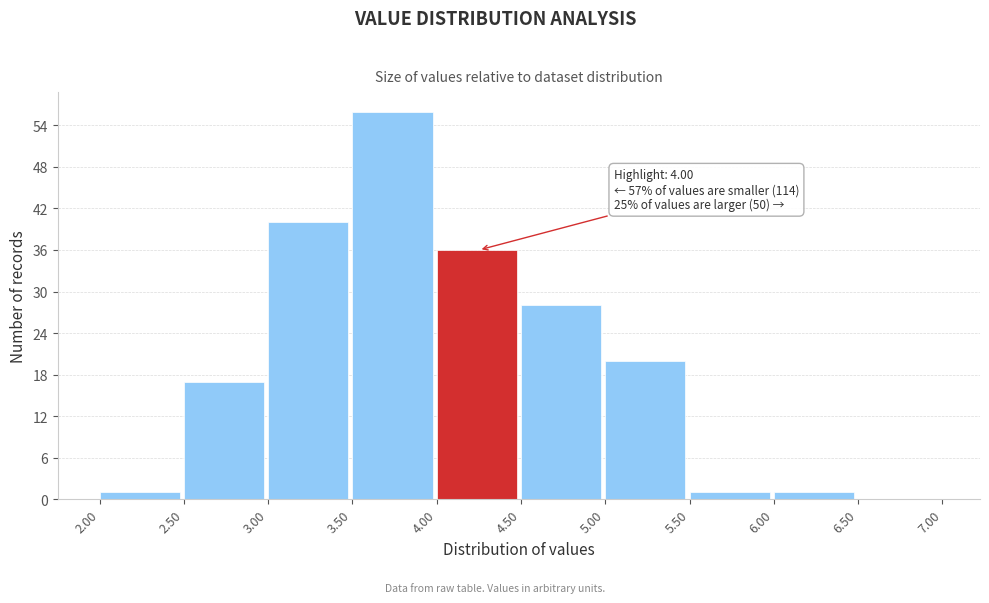

Over which range of the x-axis is the bar tallest?

3.50 to 4.00